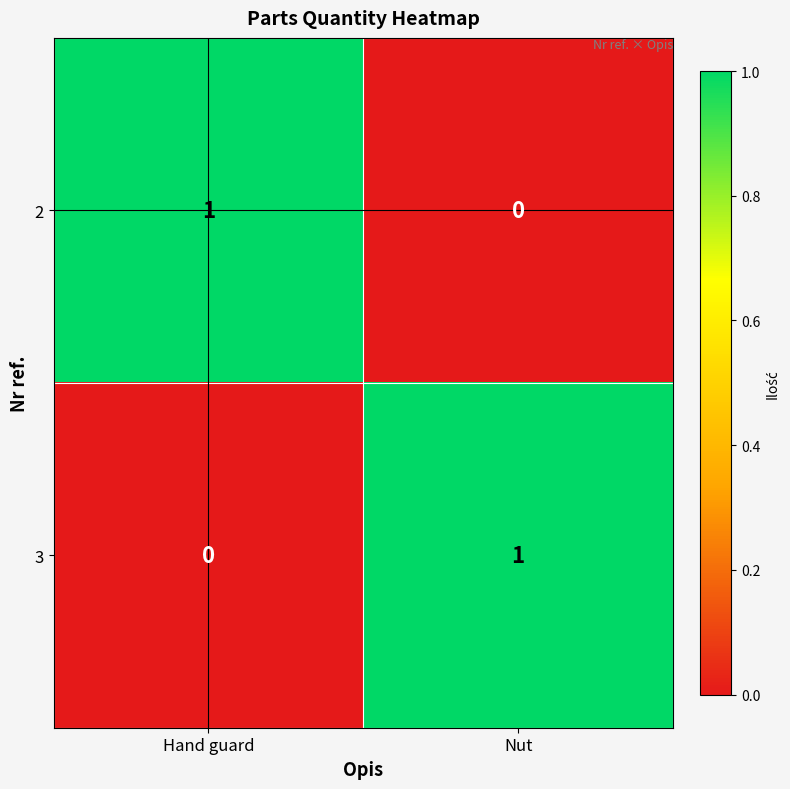

Reading left to right, what are all the values shown in this chart?

2: Hand guard=1	Nut=0
3: Hand guard=0	Nut=1